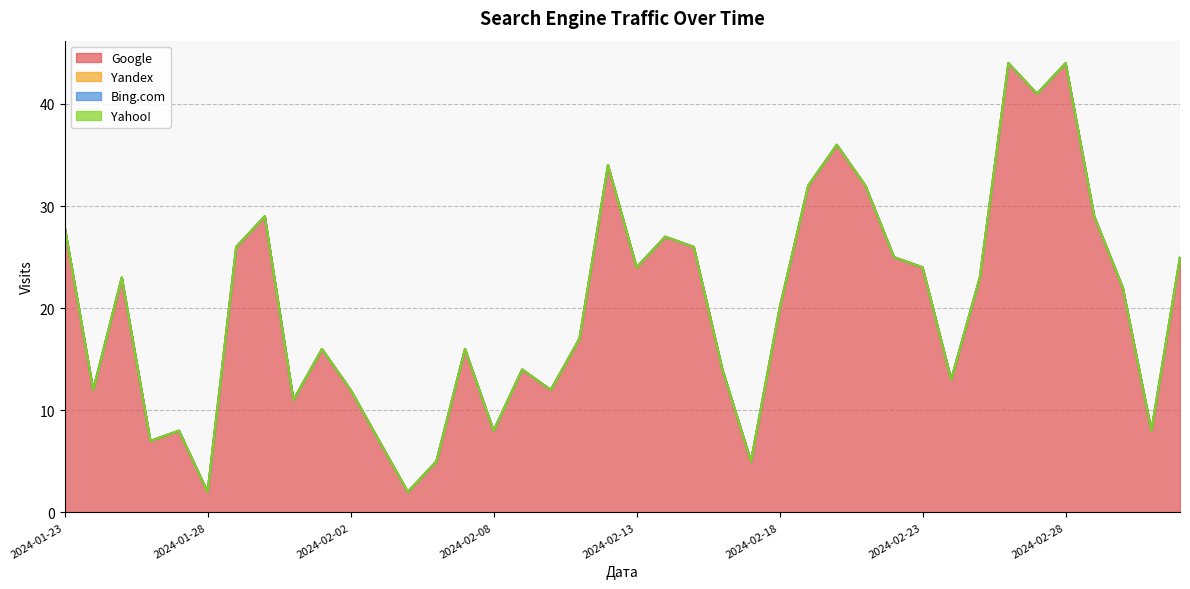

Which series changed the most between 2024-02-09 and 2024-02-06?

Google